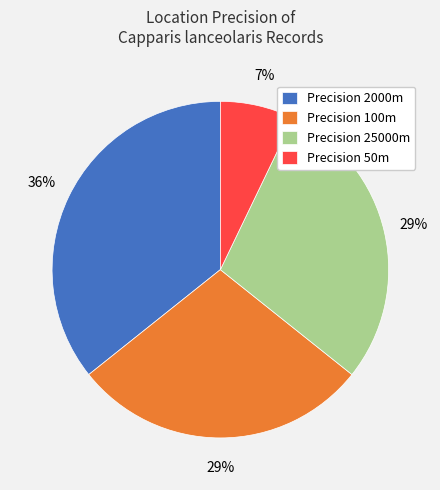

Is there a majority slice in this chart?

No